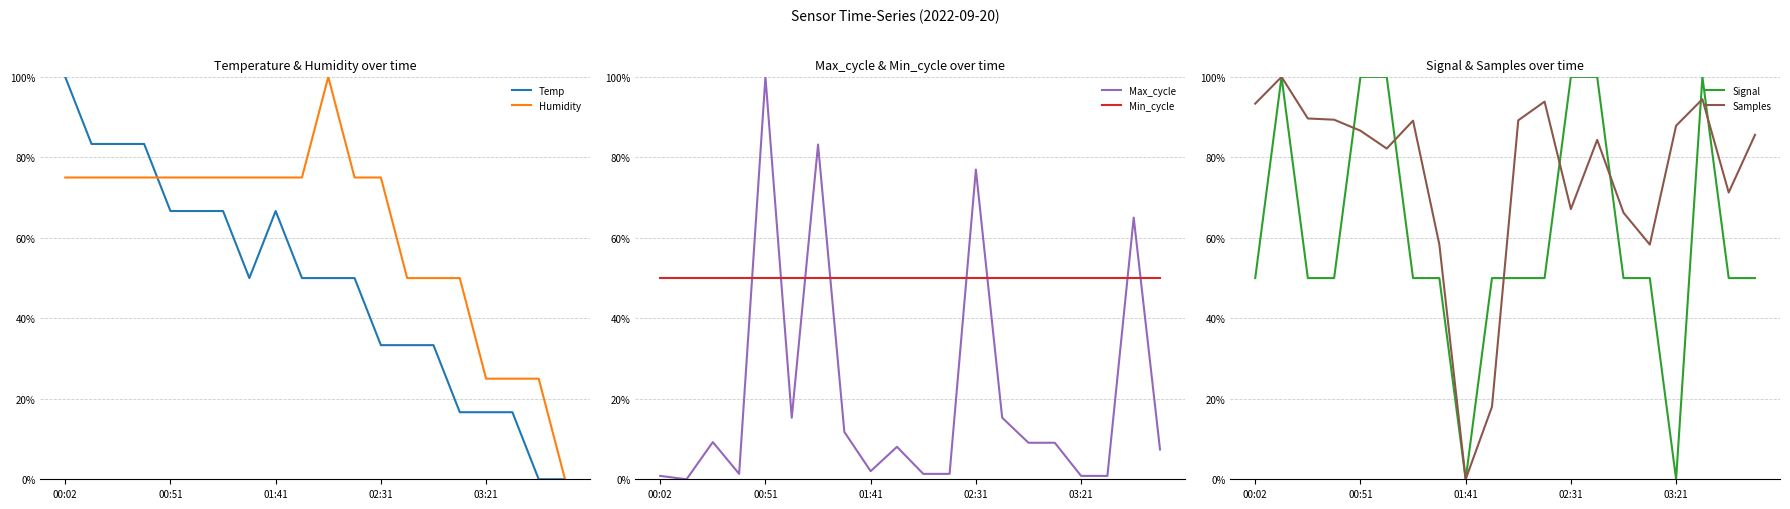

Is it true that Min_cycle equals 0.3 at 00:51?

False